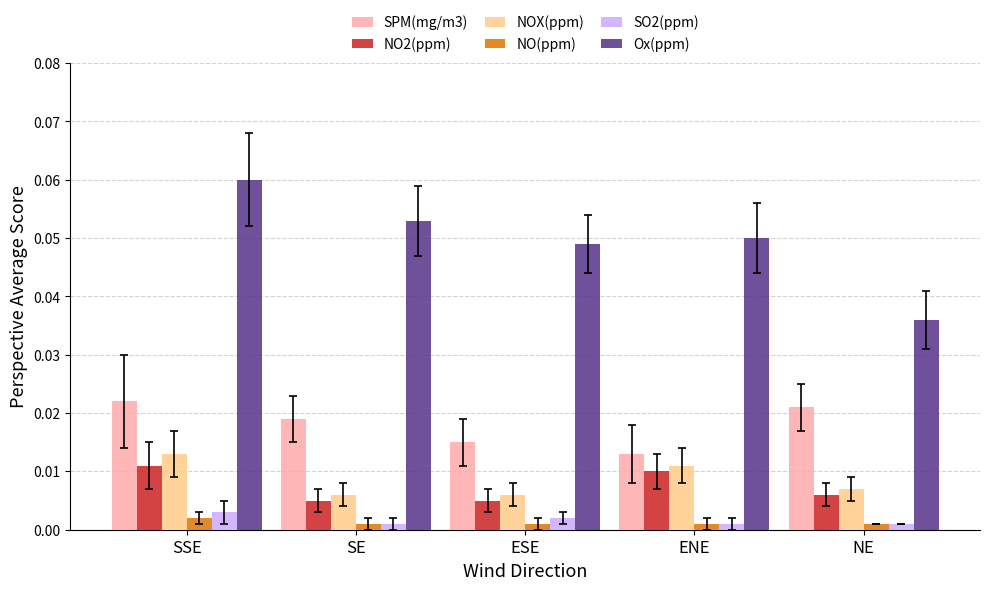

How many SO2(ppm) values are between 0 and 1?

5